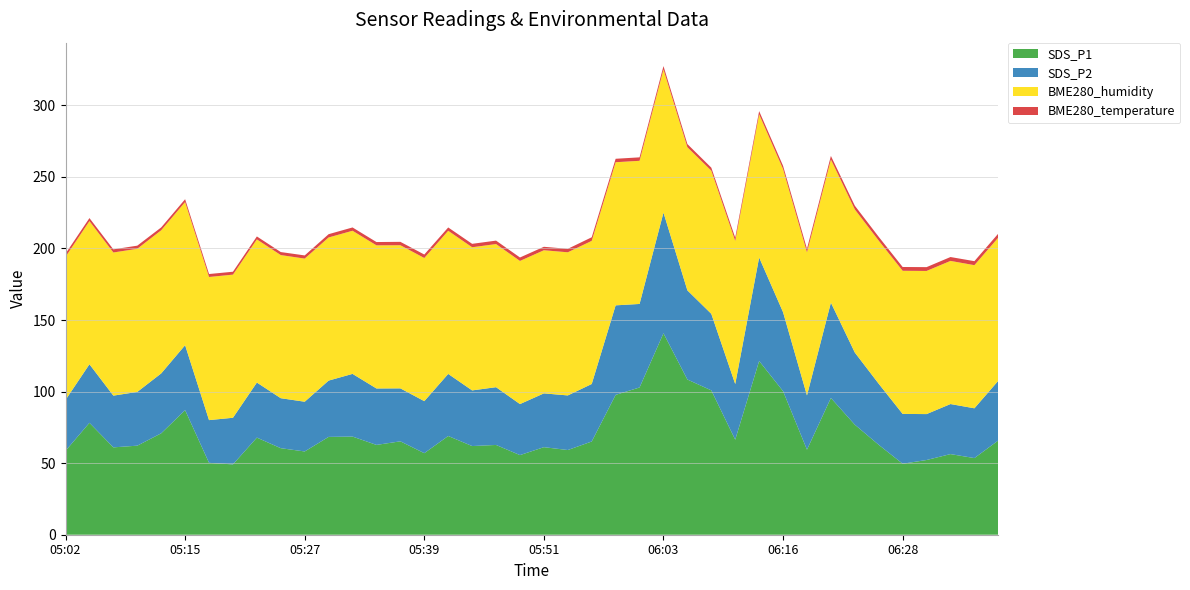

Reading left to right, what are all the values shown in this chart?

SDS_P1: 05:02=58.6	05:05=78.2	05:07=61.0	05:10=62.2	05:12=70.8	05:15=87.0	05:17=50.2	05:19=49.1	05:22=67.8	05:24=60.5	05:27=58.2	05:29=68.3	05:32=68.6	05:34=62.8	05:36=65.2	05:39=57.0	05:41=69.0	05:44=62.0	05:46=62.7	05:49=55.6	05:51=61.2	05:54=59.2	05:56=65.1	05:58=97.7	06:01=102.9	06:03=140.7	06:06=108.4	06:08=100.8	06:11=66.4	06:13=121.4	06:16=100.3	06:18=59.4	06:21=95.5	06:23=76.9	06:25=62.8	06:28=49.6	06:30=52.2	06:33=56.3	06:35=53.5	06:38=65.8
SDS_P2: 05:02=35.5	05:05=40.9	05:07=36.1	05:10=37.5	05:12=41.9	05:15=45.4	05:17=29.9	05:19=32.6	05:22=38.5	05:24=34.9	05:27=34.8	05:29=39.3	05:32=43.8	05:34=39.4	05:36=37.0	05:39=36.4	05:41=43.4	05:44=38.9	05:46=40.4	05:49=35.6	05:51=37.6	05:54=38.1	05:56=40.2	05:58=62.5	06:01=58.4	06:03=84.3	06:06=62.3	06:08=53.5	06:11=38.9	06:13=72.3	06:16=55.2	06:18=37.9	06:21=66.6	06:23=50.4	06:25=42.6	06:28=34.8	06:30=32.1	06:33=35.0	06:35=34.8	06:38=41.8
BME280_humidity: 05:02=100.0	05:05=100.0	05:07=100.0	05:10=100.0	05:12=100.0	05:15=100.0	05:17=100.0	05:19=100.0	05:22=100.0	05:24=100.0	05:27=100.0	05:29=100.0	05:32=100.0	05:34=100.0	05:36=100.0	05:39=100.0	05:41=100.0	05:44=100.0	05:46=100.0	05:49=100.0	05:51=100.0	05:54=100.0	05:56=100.0	05:58=100.0	06:01=100.0	06:03=100.0	06:06=100.0	06:08=100.0	06:11=100.0	06:13=100.0	06:16=100.0	06:18=100.0	06:21=100.0	06:23=100.0	06:25=100.0	06:28=100.0	06:30=100.0	06:33=100.0	06:35=100.0	06:38=100.0
BME280_temperature: 05:02=2.2	05:05=2.1	05:07=2.2	05:10=2.2	05:12=2.0	05:15=2.0	05:17=2.1	05:19=2.0	05:22=2.1	05:24=2.1	05:27=2.2	05:29=2.3	05:32=2.3	05:34=2.3	05:36=2.4	05:39=2.4	05:41=2.3	05:44=2.4	05:46=2.4	05:49=2.4	05:51=2.4	05:54=2.4	05:56=2.5	05:58=2.4	06:01=2.4	06:03=2.4	06:06=2.2	06:08=2.1	06:11=2.3	06:13=2.3	06:16=2.3	06:18=2.5	06:21=2.5	06:23=2.6	06:25=2.6	06:28=2.6	06:30=2.7	06:33=2.7	06:35=2.8	06:38=2.8